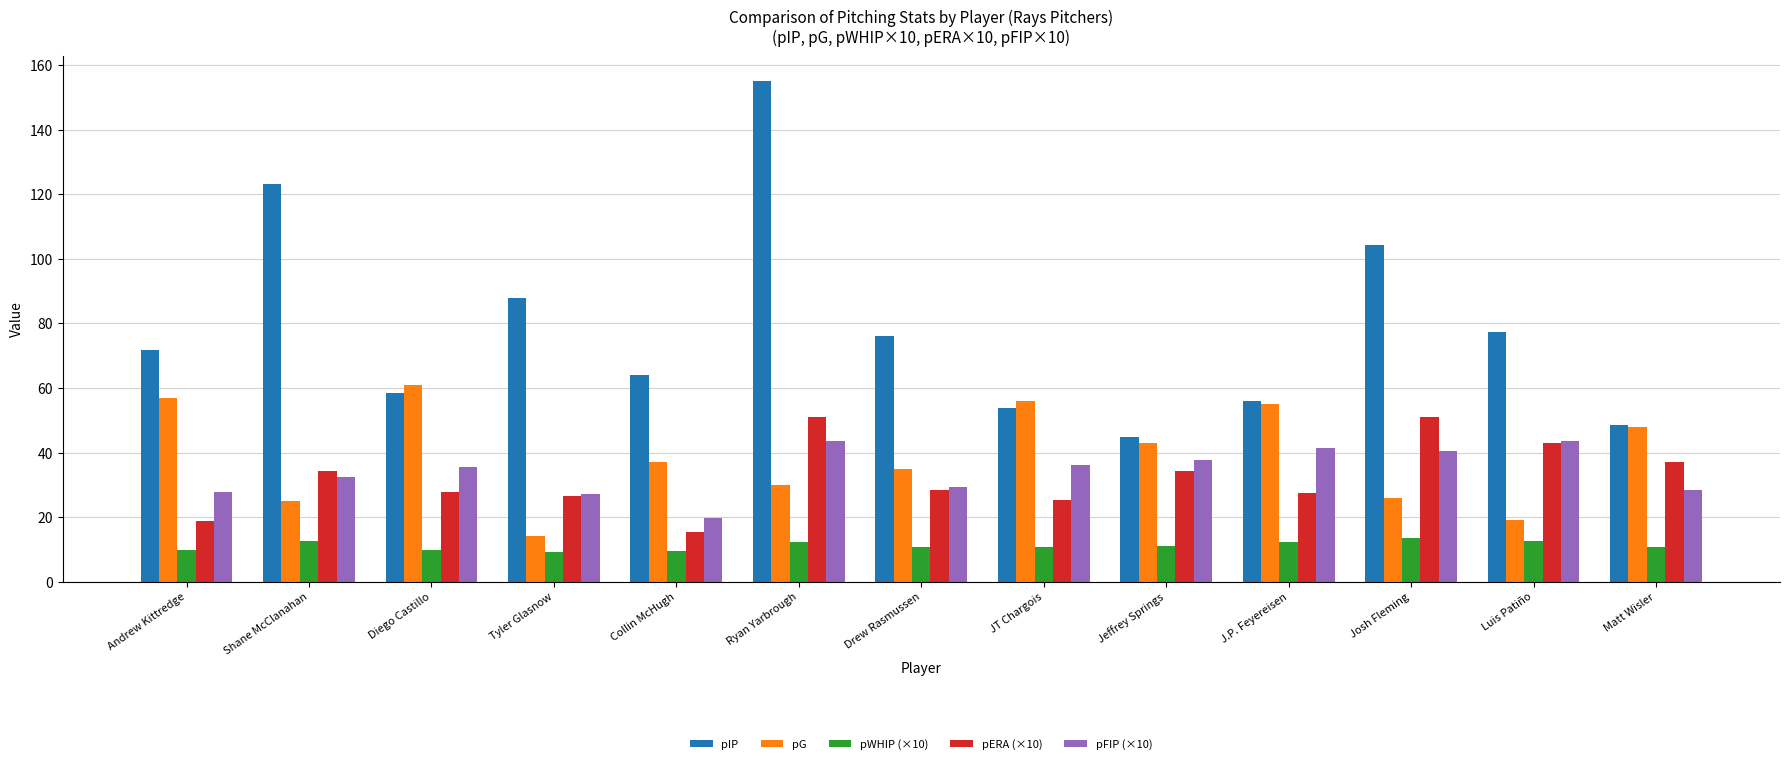

Count the number of categories in the chart.

13